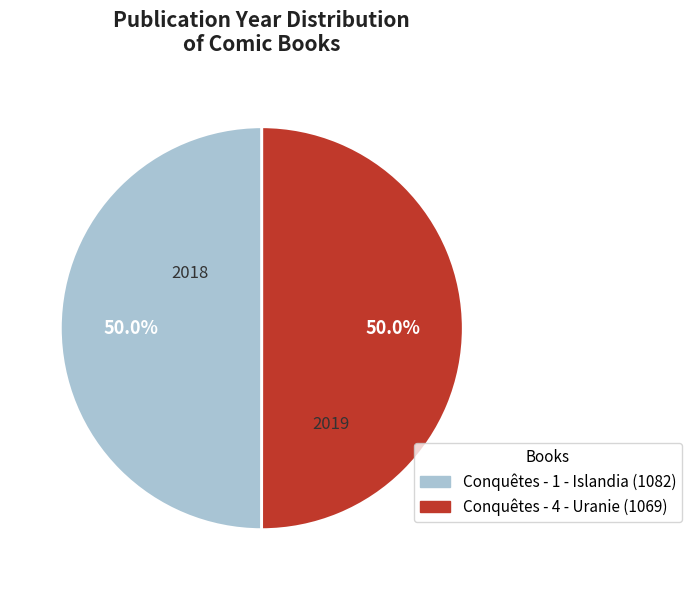

What is the ratio of the value at Conquêtes - 4 - Uranie (1069) to the value at Conquêtes - 1 - Islandia (1082)?

1.0